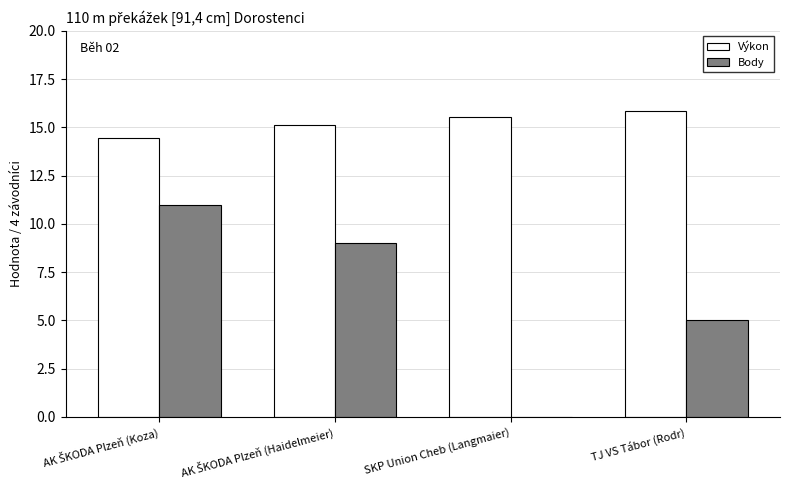

How many groups of bars are there?

4